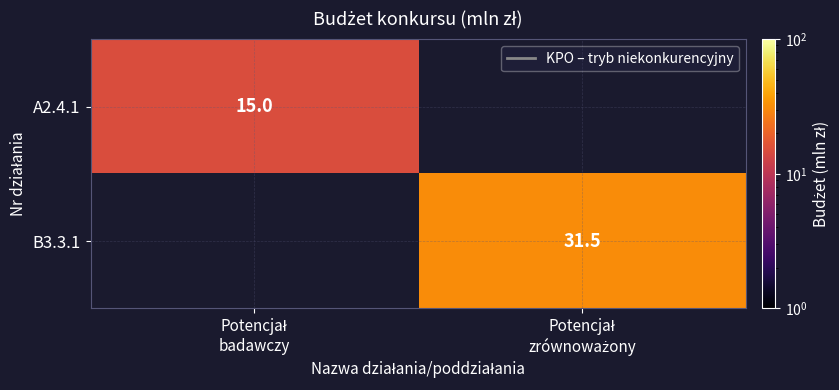

What value does the A2.4.1 series have at Potencjał badawczy?

15.0